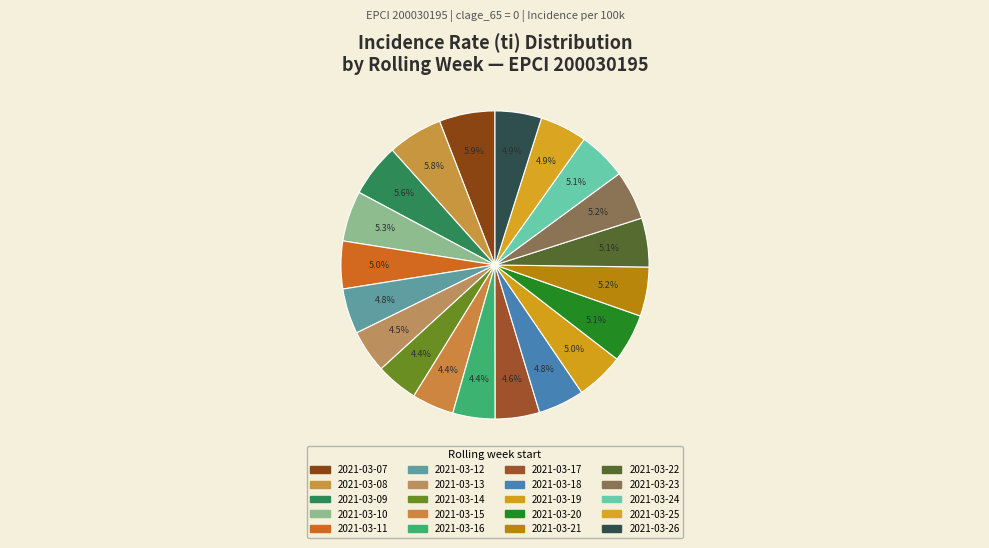

Count the number of slices in the pie.

20